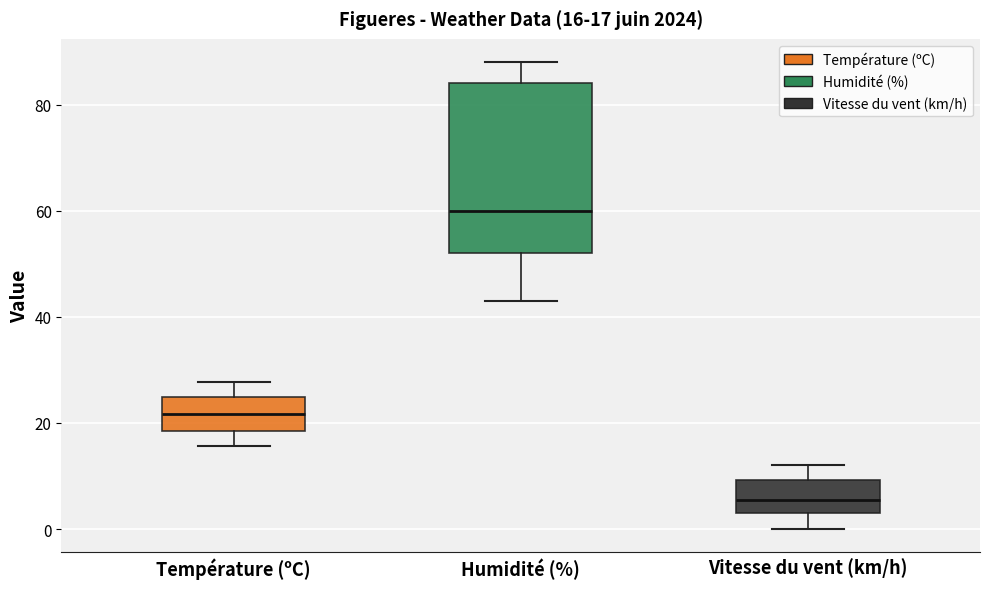

Comparing the boxes themselves (not the whiskers), which one is the tallest?

Humidité (%)